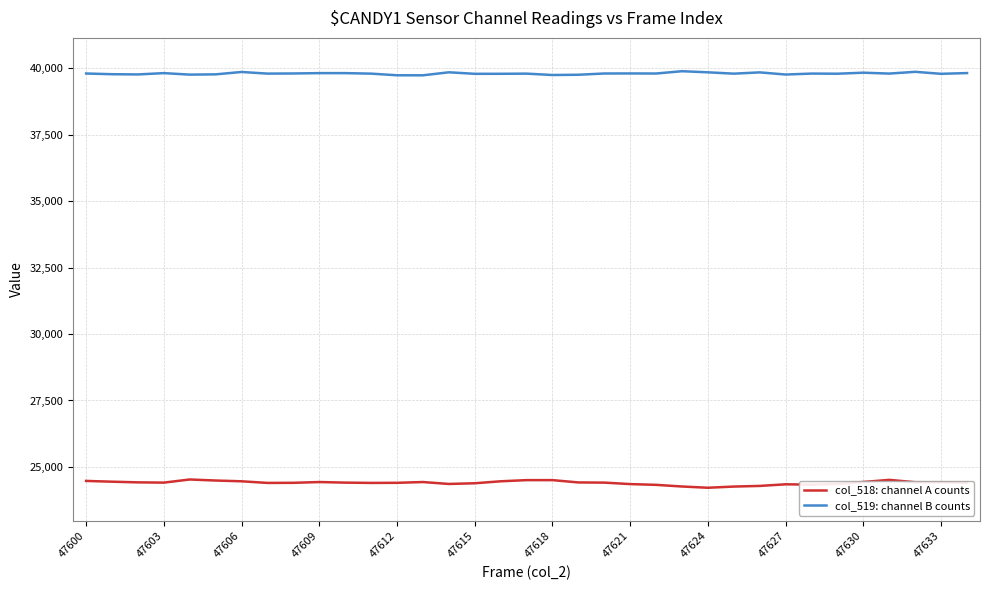

What is the smallest value displayed?

24217